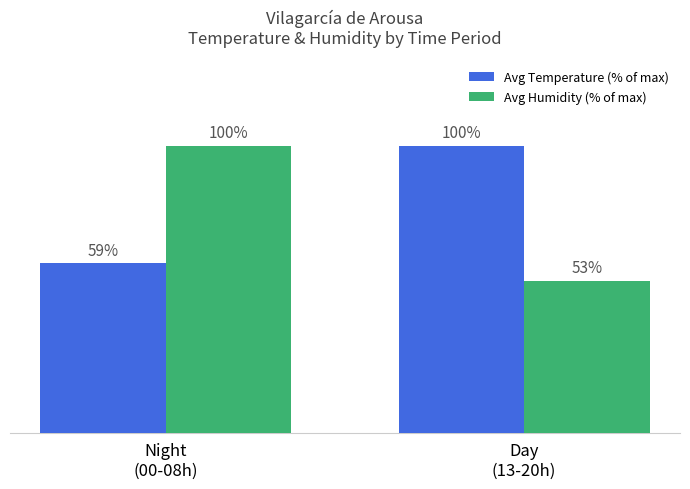

Which series has the largest range (max minus min)?

Avg Humidity (% of max)